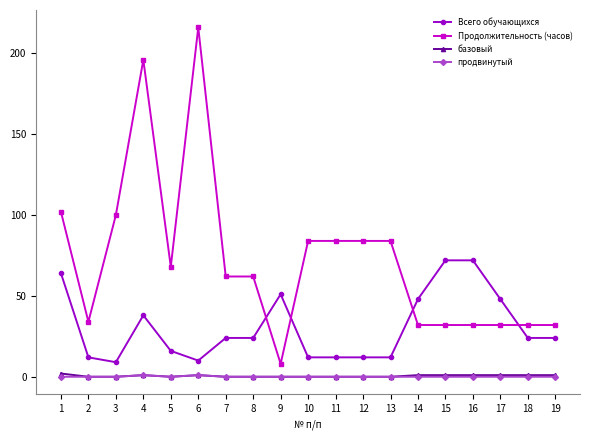

The value of продвинутый at 7 is 0. True or false?

True